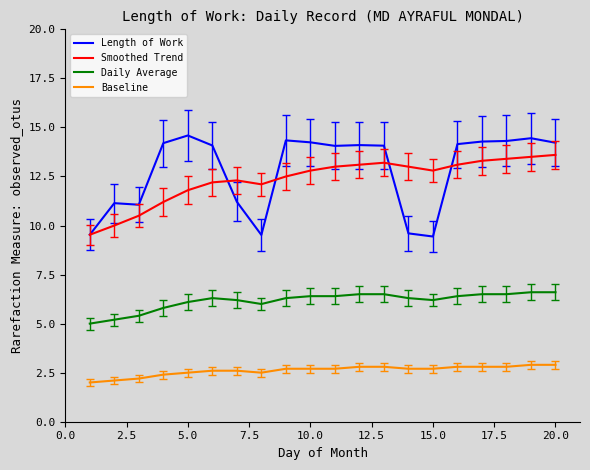

What is the maximum value shown in the chart?

14.6